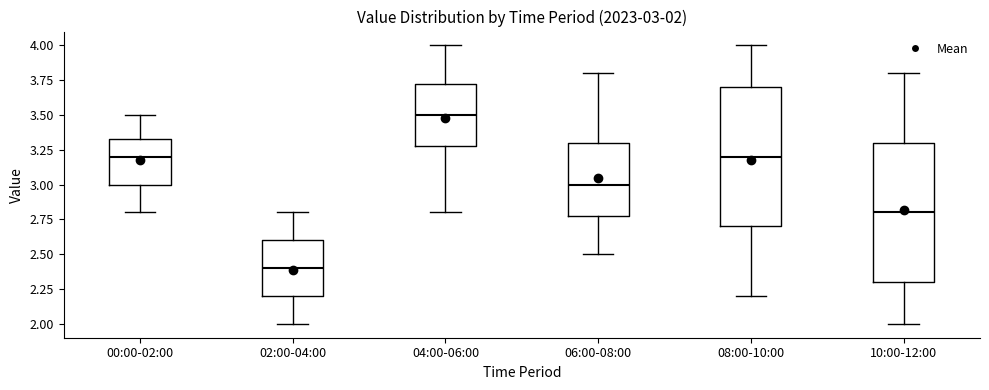

Which box's median line is the lowest?

02:00-04:00